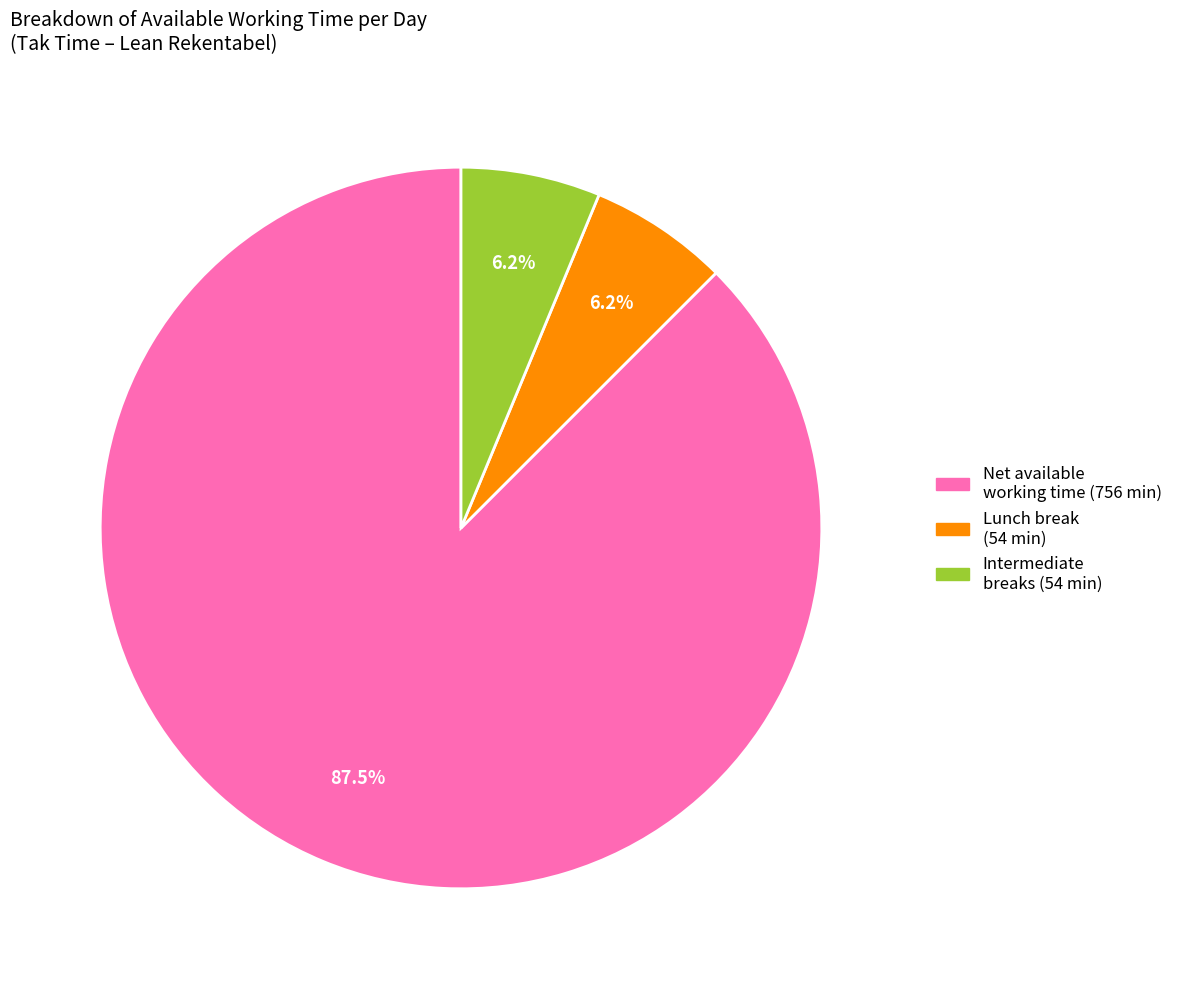

Is there a majority slice in this chart?

Yes